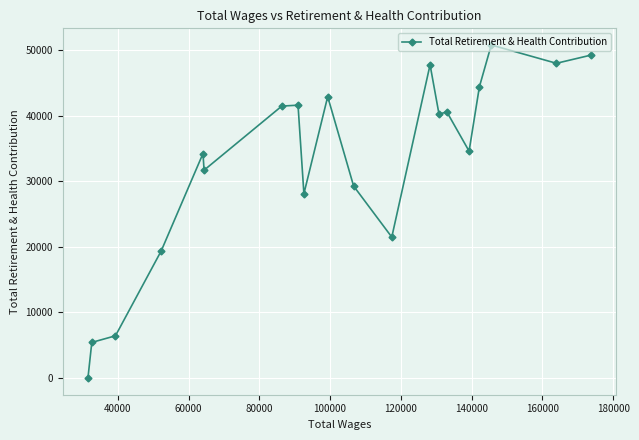

What is the difference between the maximum and second lowest values?

45349